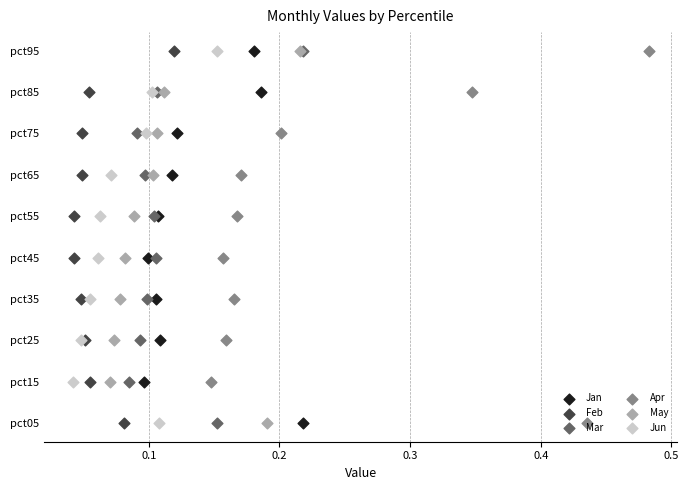

Which series has the largest Y range (max minus min)?

Jan